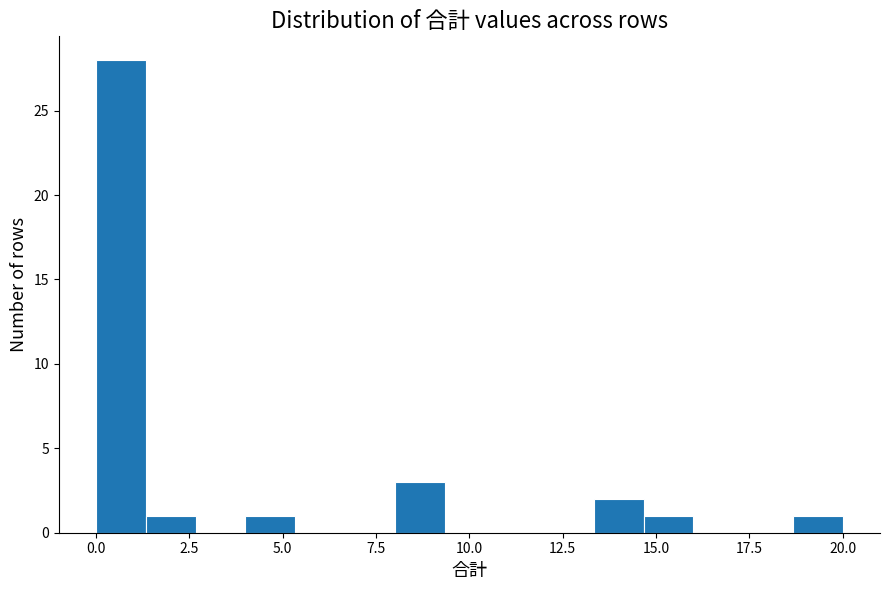

Read against the x-axis, roughly where is the centre of the tallest bar?

0.5